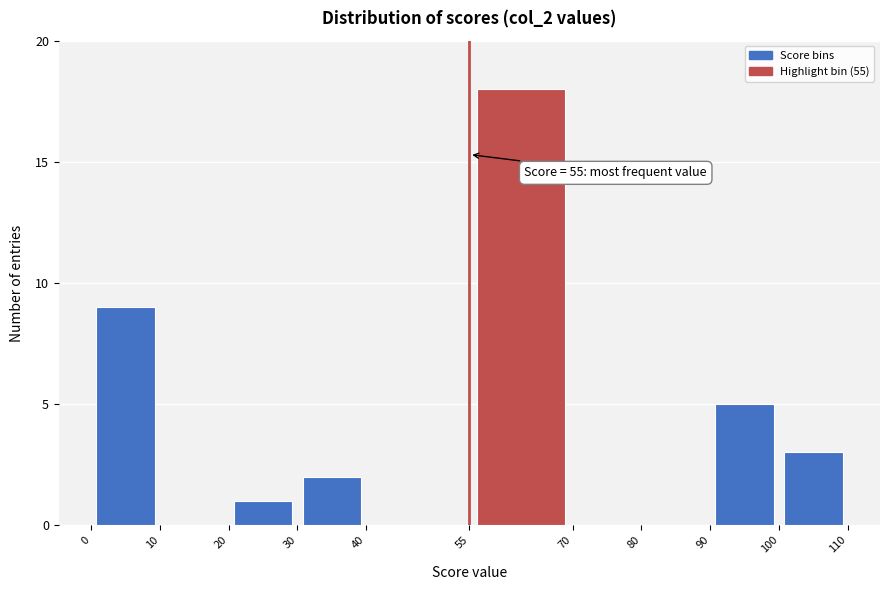

Over which range of the x-axis is the bar tallest?

55 to 70